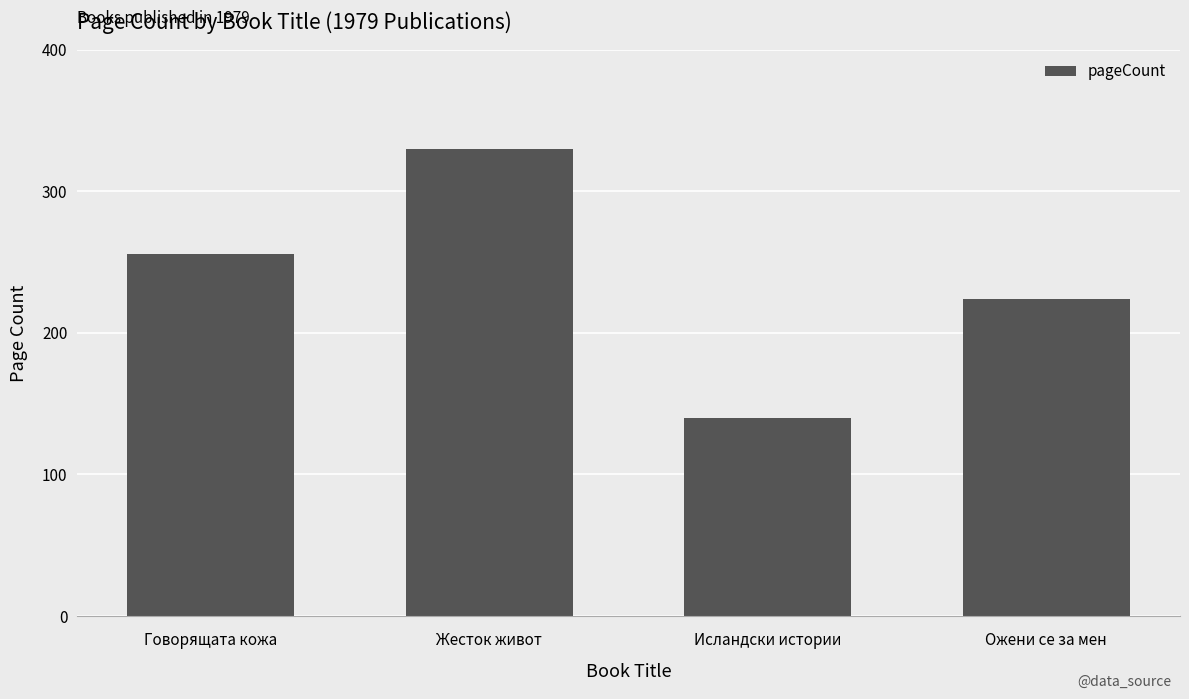

What is the value of the 3rd bar from the left?

140